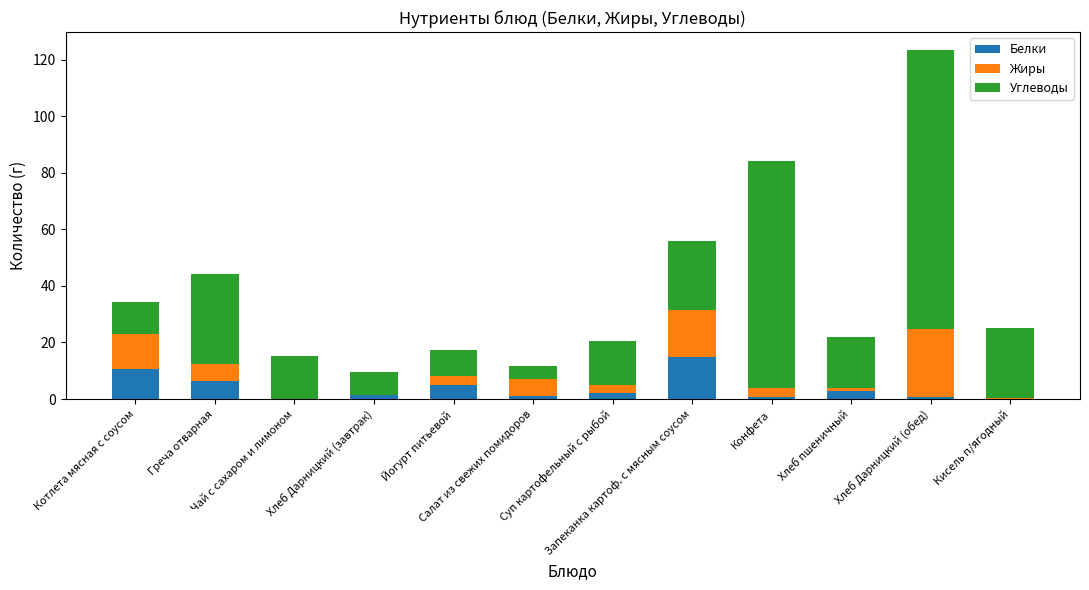

What is the highest value of the Белки series?

15.0